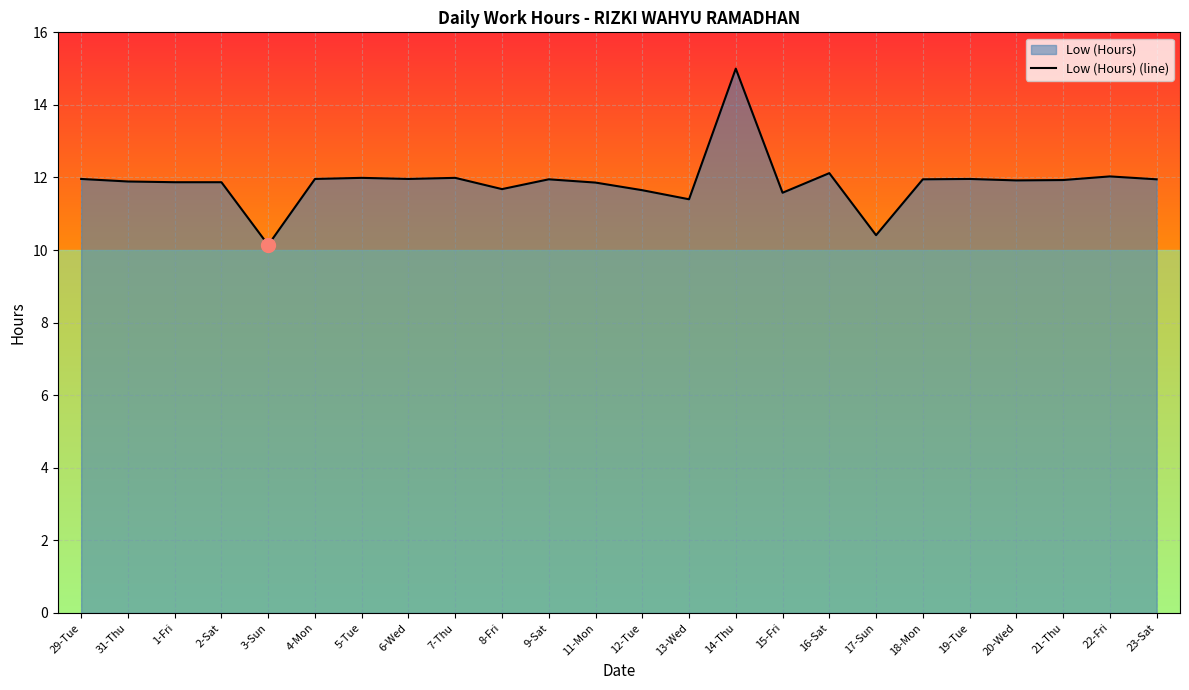

Rank the categories by value from highest to lowest.

14-Thu, 16-Sat, 22-Fri, 5-Tue, 7-Thu, 29-Tue, 4-Mon, 6-Wed, 19-Tue, 9-Sat, 18-Mon, 23-Sat, 21-Thu, 20-Wed, 31-Thu, 1-Fri, 2-Sat, 11-Mon, 8-Fri, 12-Tue, 15-Fri, 13-Wed, 17-Sun, 3-Sun